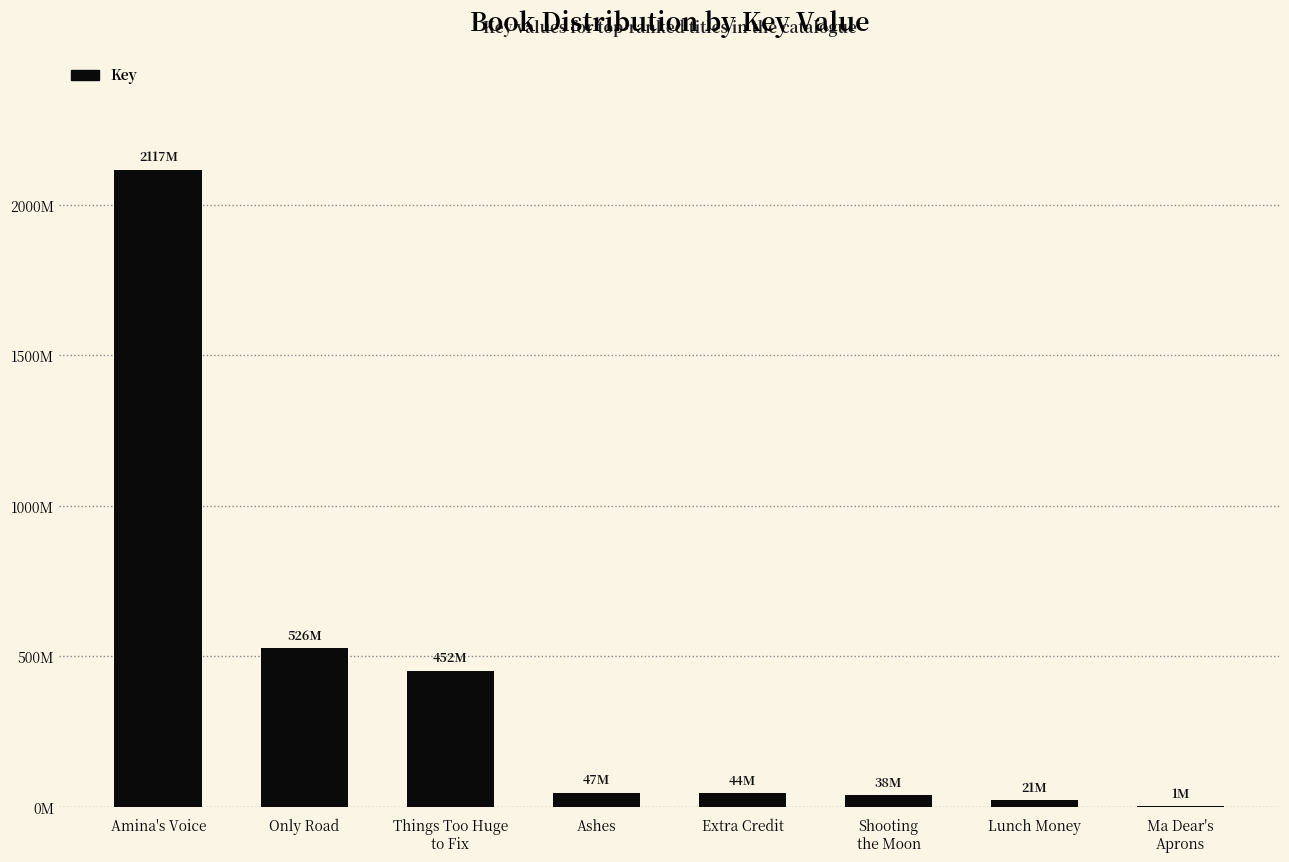

At which category does the chart reach its minimum across all series?

Ma Dear's
Aprons